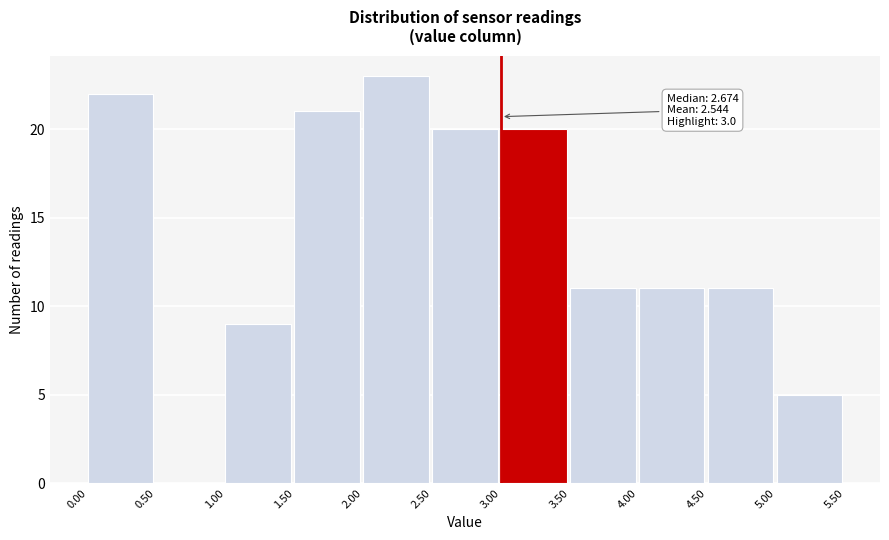

Which range on the x-axis has the tallest bar?

2.00 to 2.50